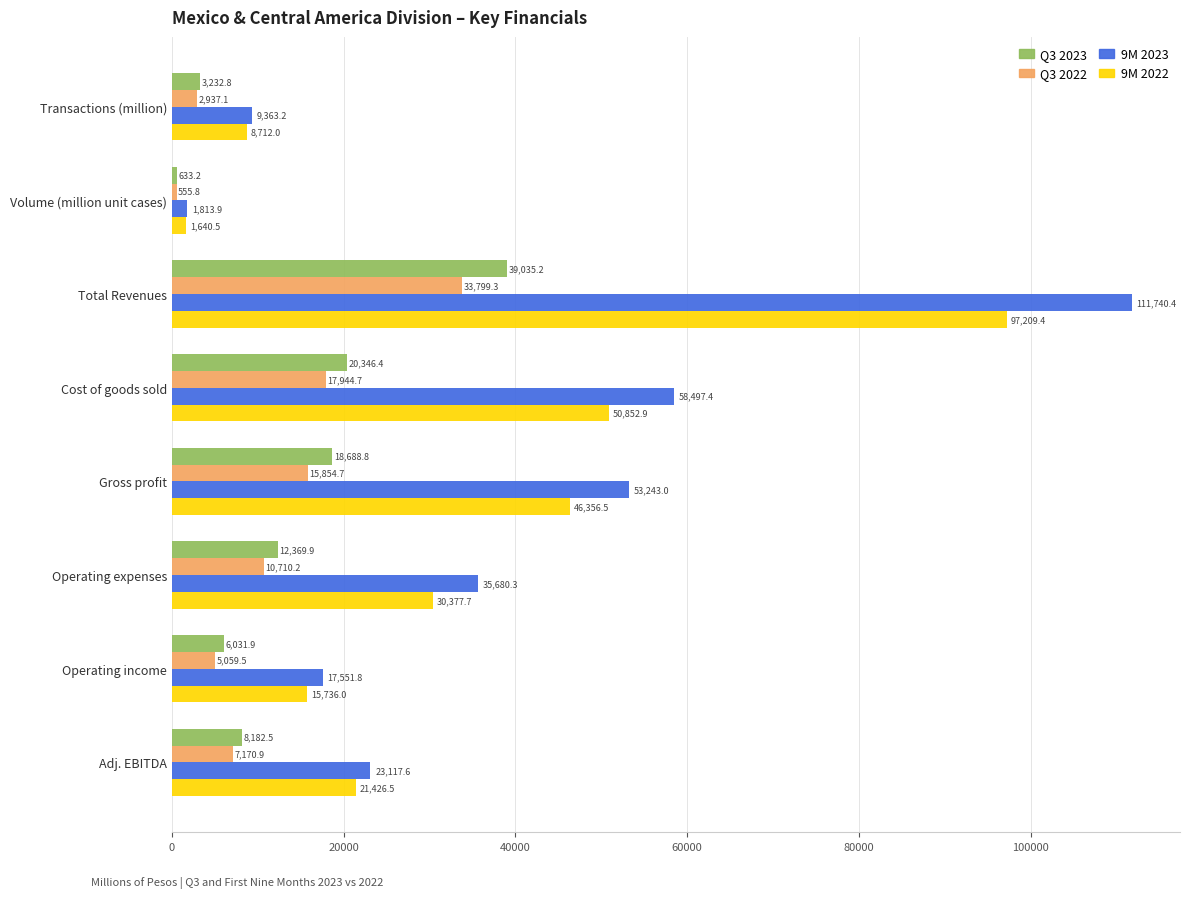

What is the difference between the second highest and minimum values in the 9M 2022 series?

49212.4